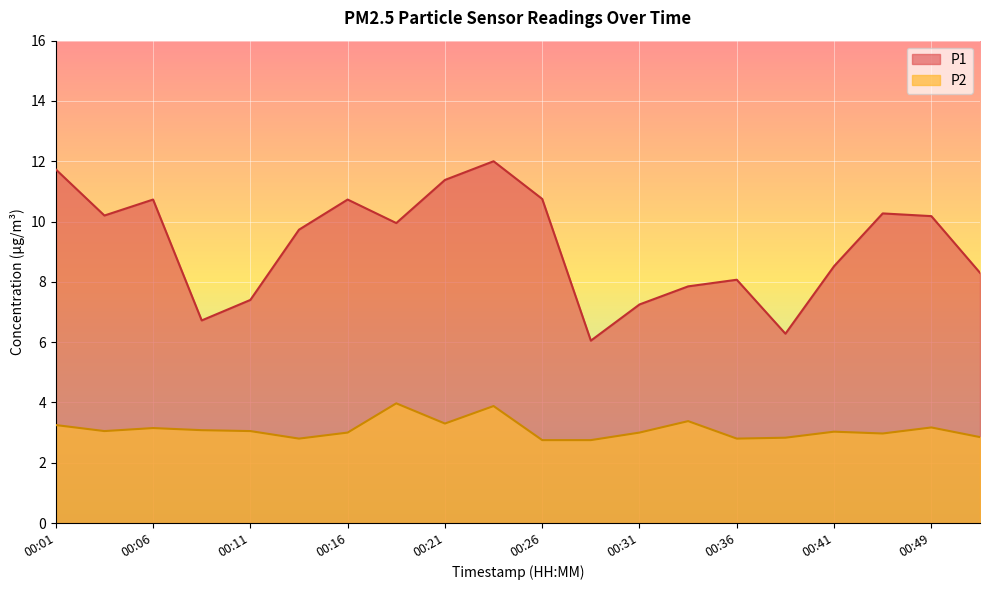

What is the total value across all series at 00:11?

10.4